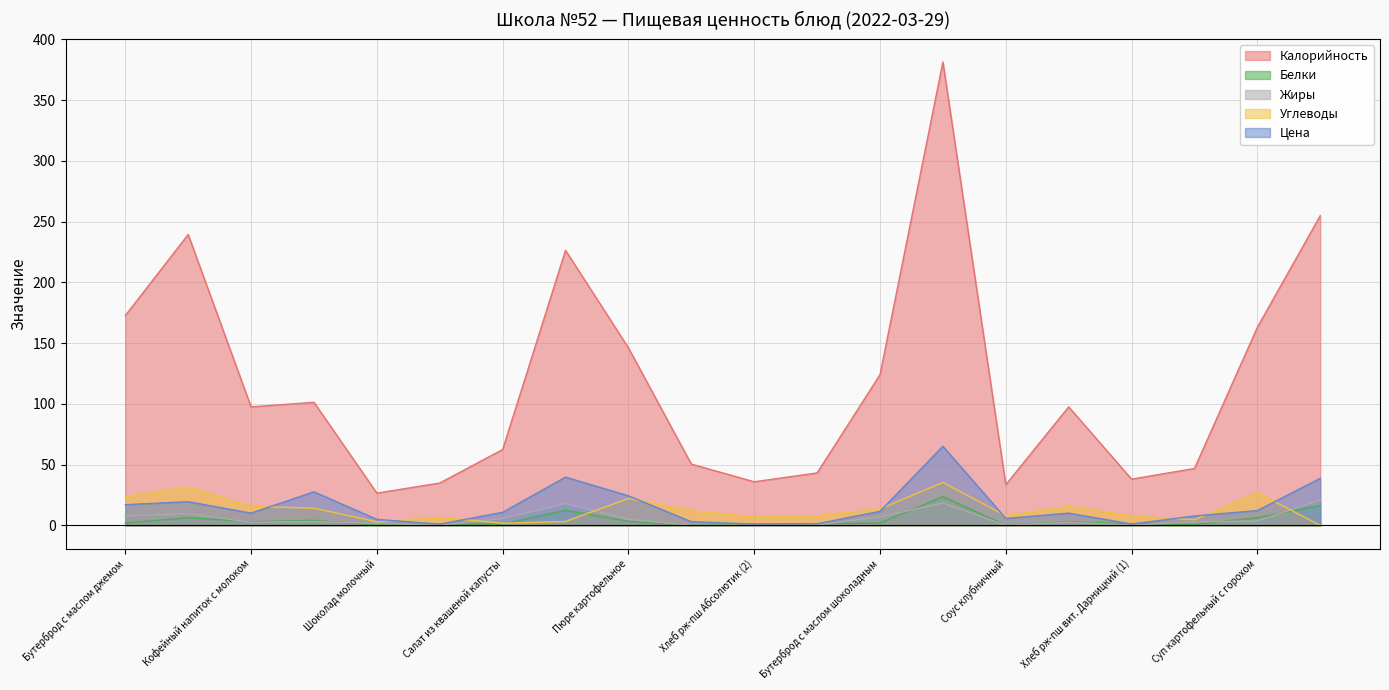

What is the label of the 5th point from the left?

Шоколад молочный